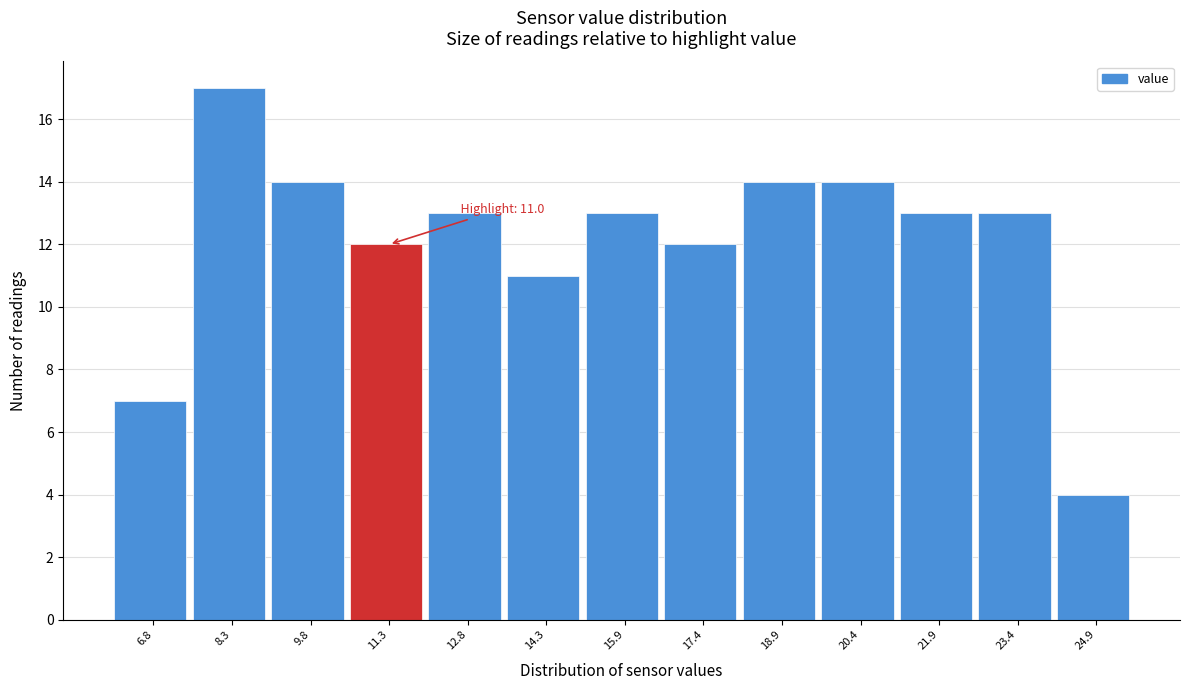

Which range on the x-axis has the tallest bar?

7.6 to 9.1